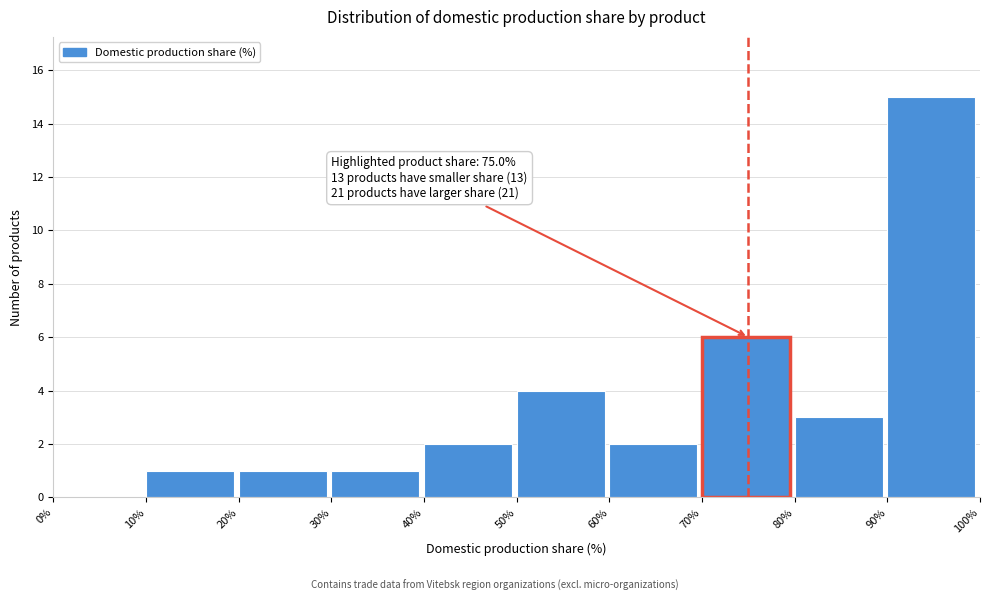

Over which range of the x-axis is the bar tallest?

90% to 100%